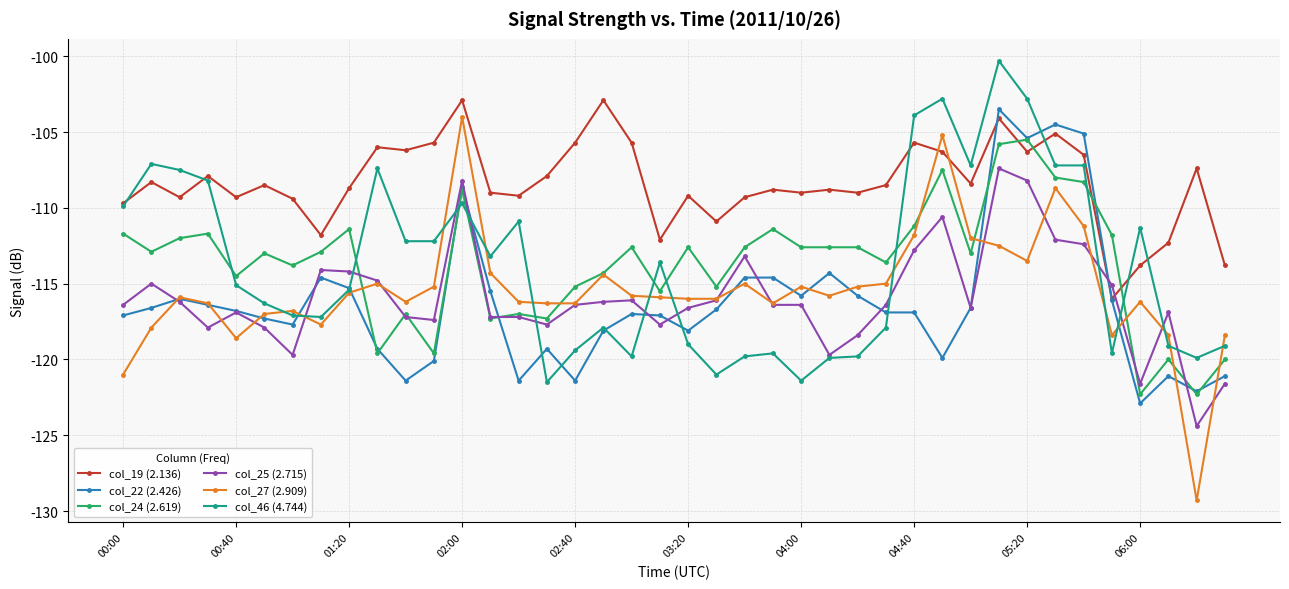

Count the number of categories in the chart.

40